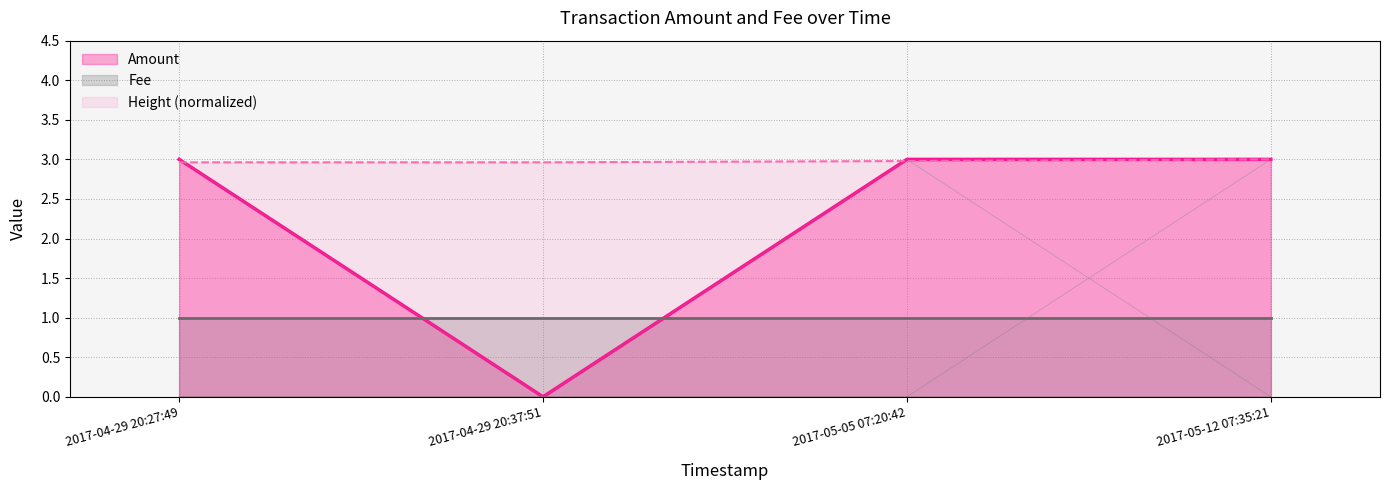

Count the values in the range 0 to 3.

4